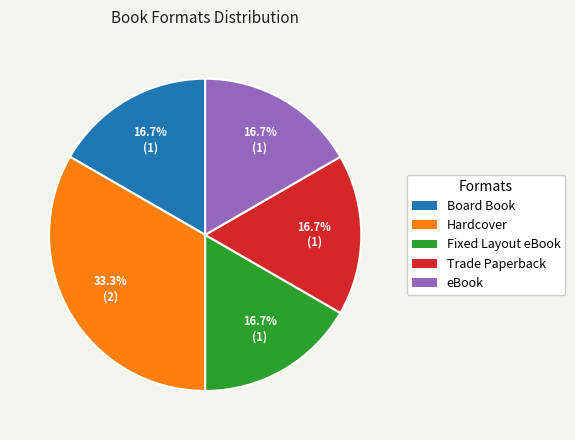

Which has a higher value, Hardcover or Fixed Layout eBook?

Hardcover